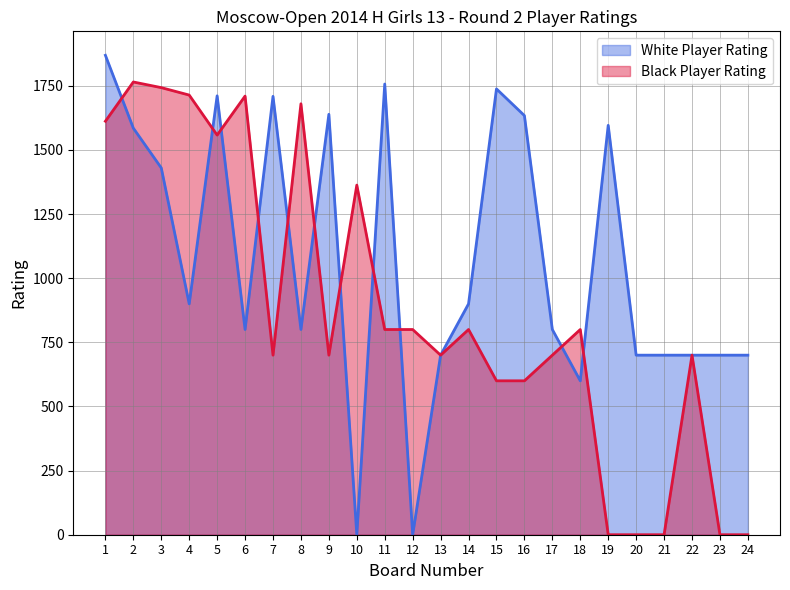

True or false: White Player Rating has a value of 650 at 15.

False